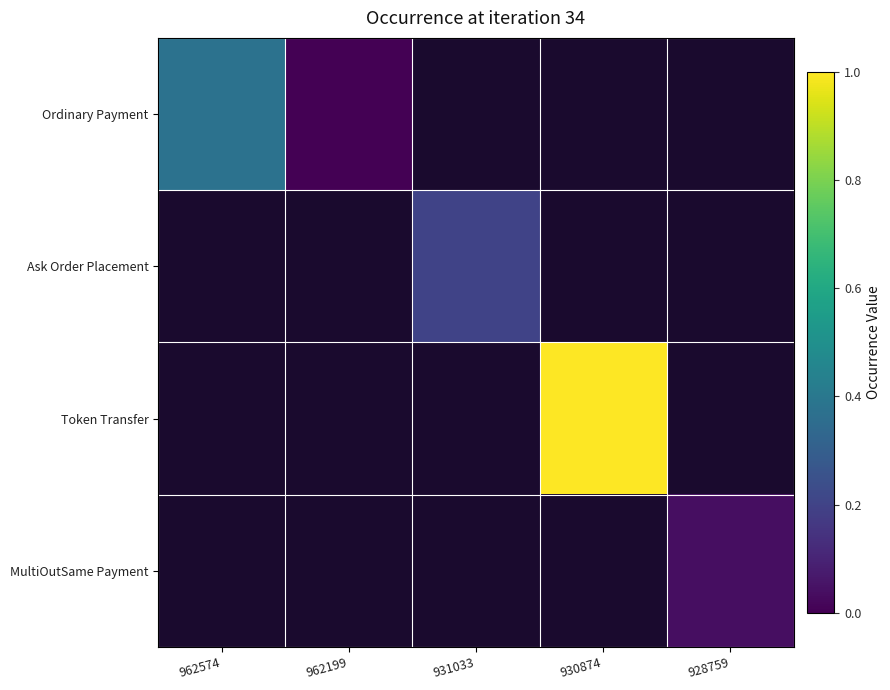

Count the number of categories in the chart.

5